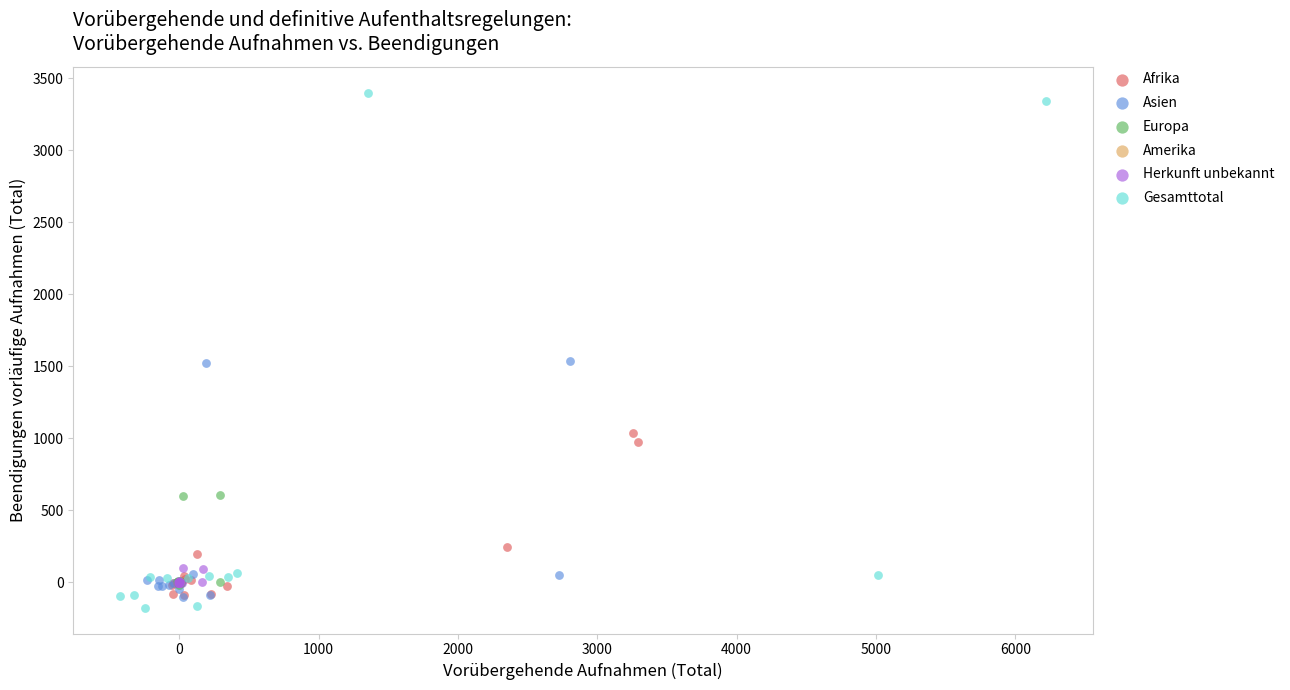

Which series contains the highest Y value?

Gesamttotal